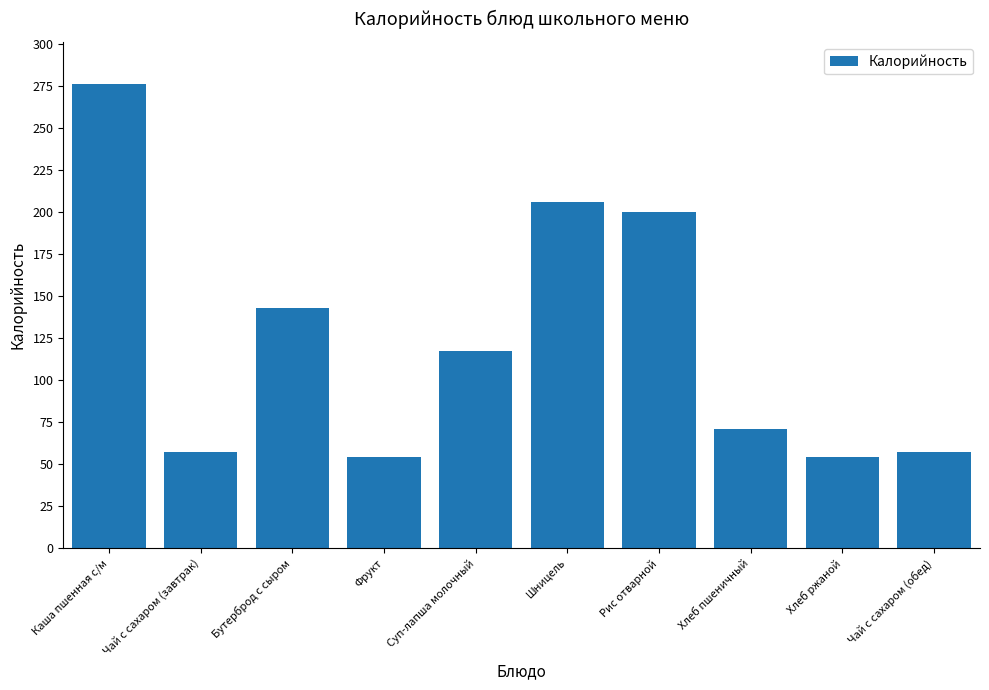

What is the average value?

124